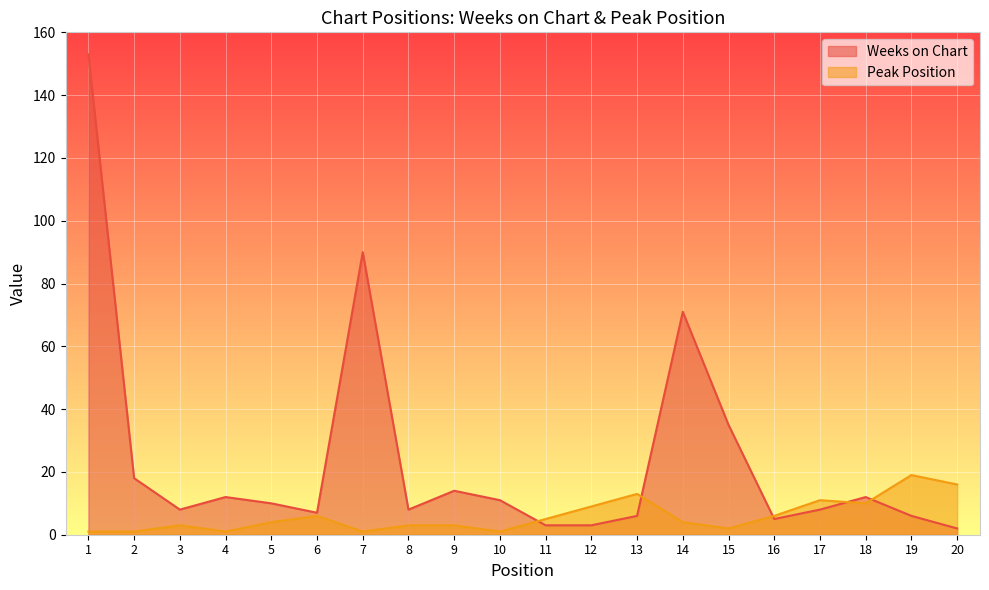

What is the value of the Peak Position point at the 13th from the left?

13